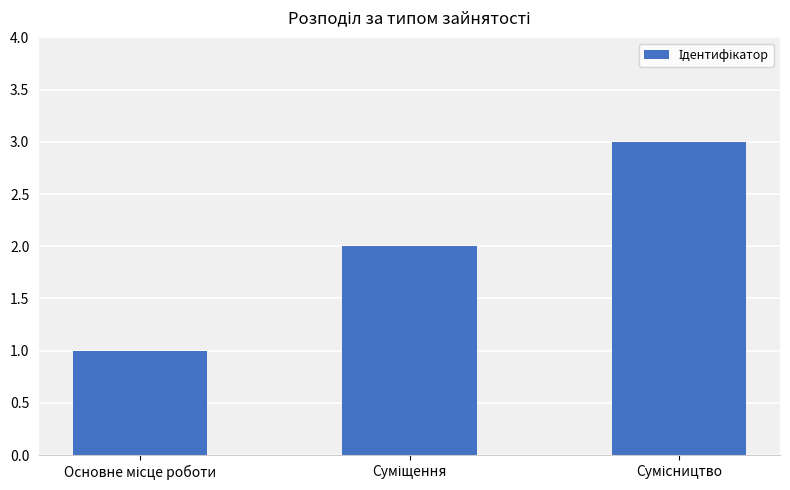

How many bars are there in total?

3